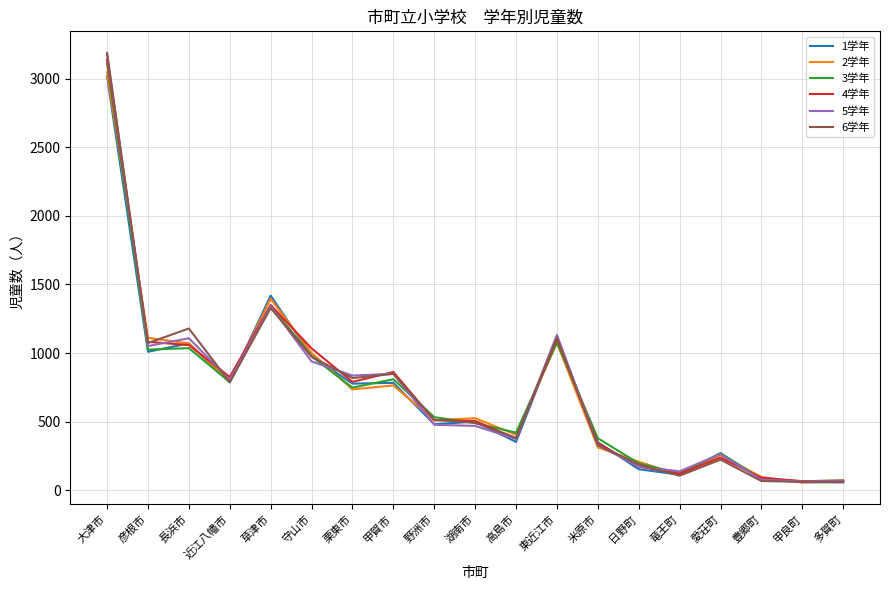

The 6学年 series shows 213 at 米原市. True or false?

False